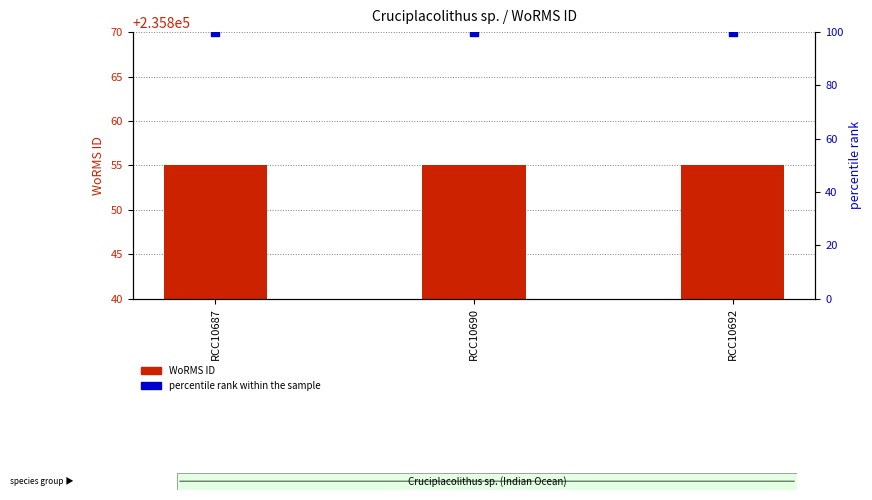

Which series has the largest total across all categories?

WoRMS ID